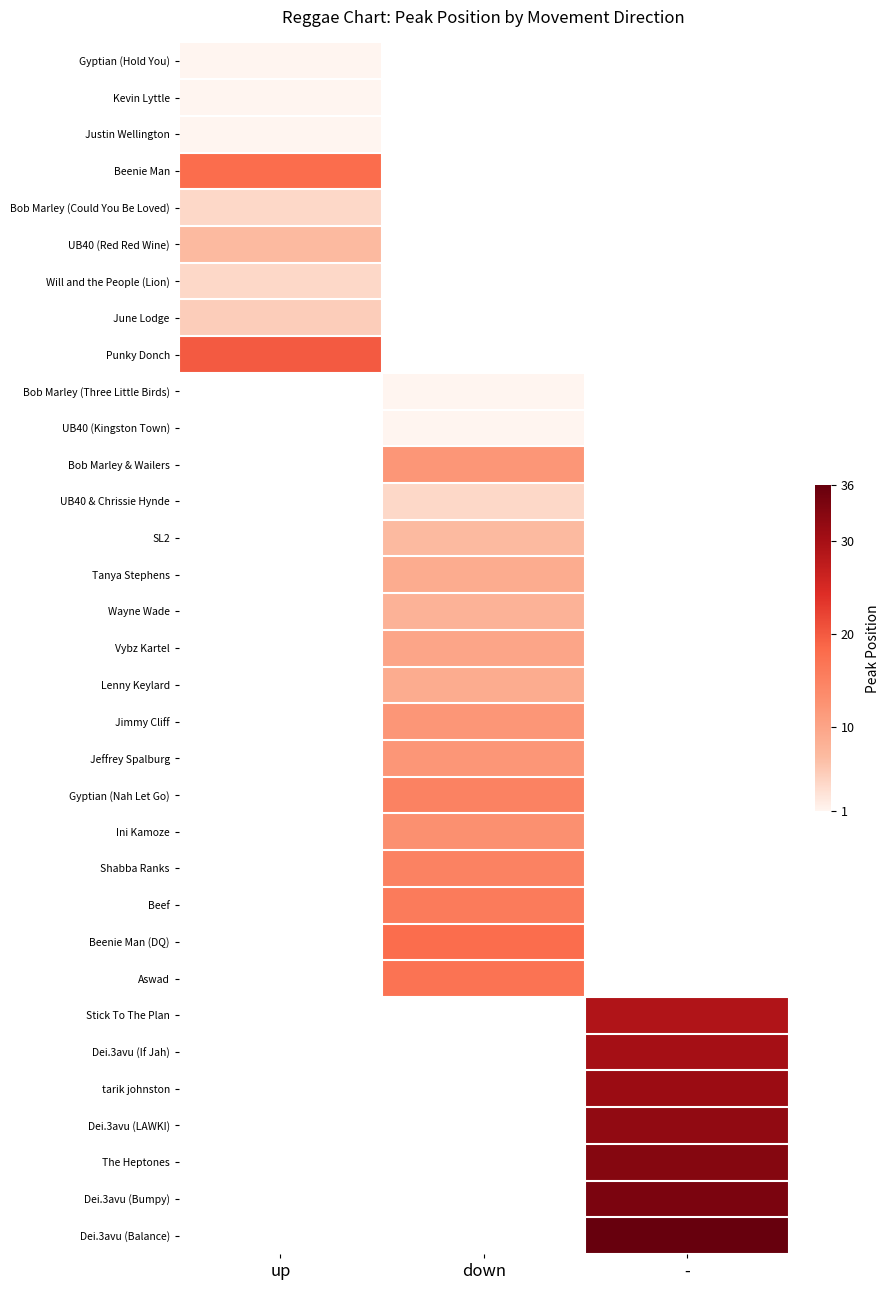

What is the greatest value displayed?

36.0